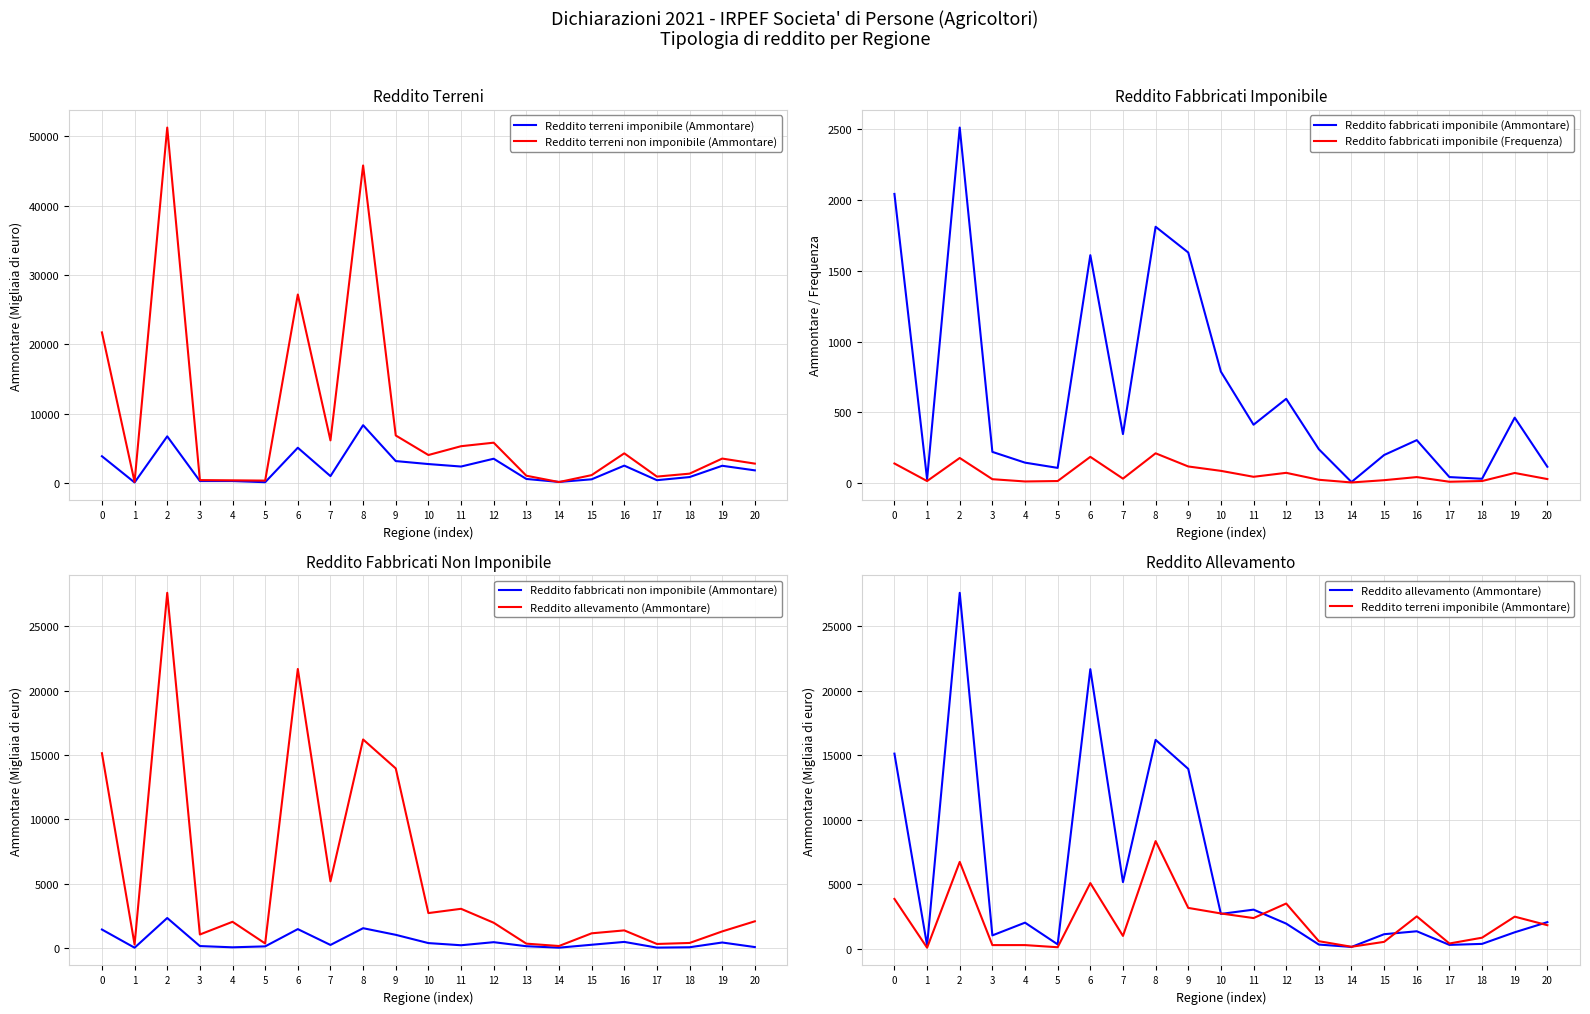

What is the greatest value displayed?

51287